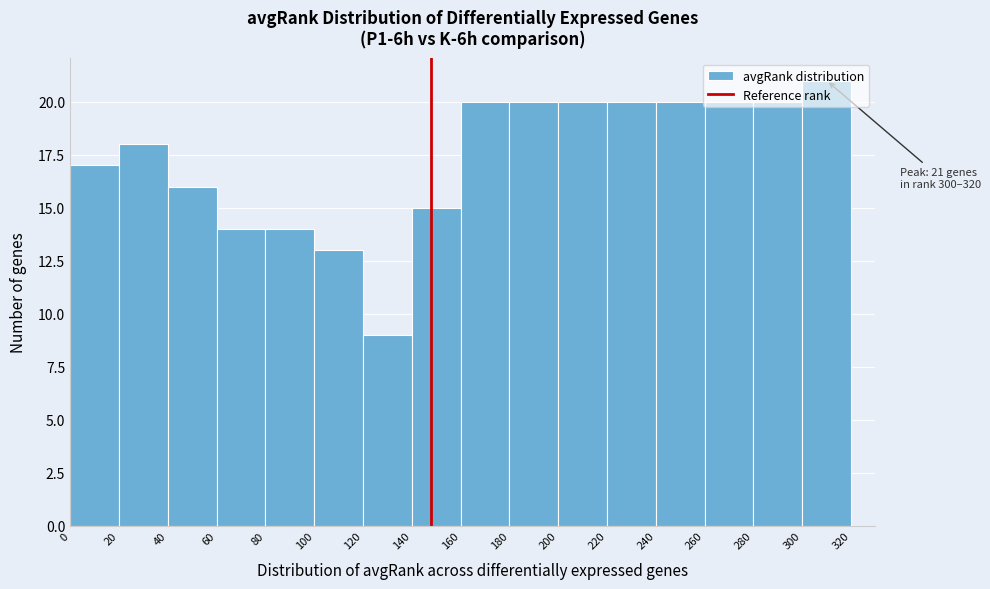

Which range on the x-axis has the tallest bar?

300 to 320